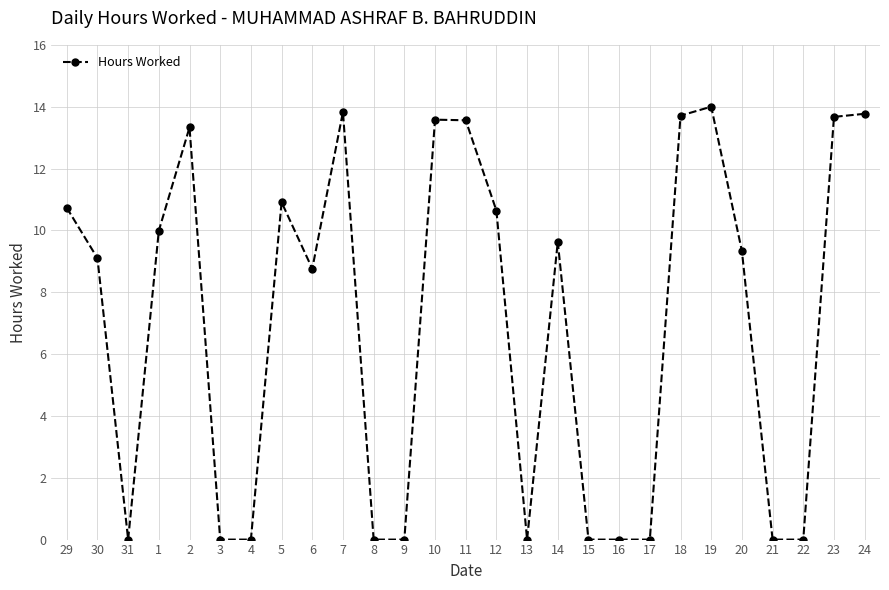

What is the sum of all values?

188.5